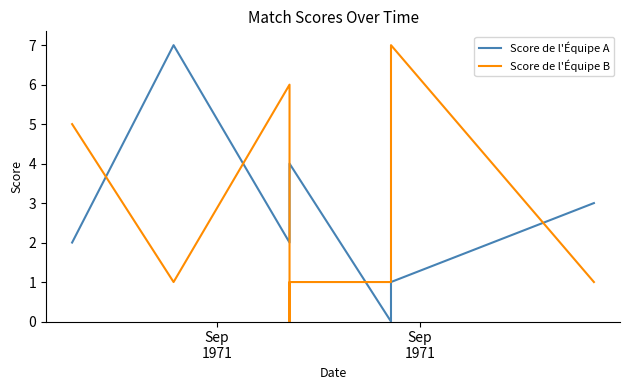

Rank the series by their average value, from lowest to highest.

Score de l'Équipe B, Score de l'Équipe A